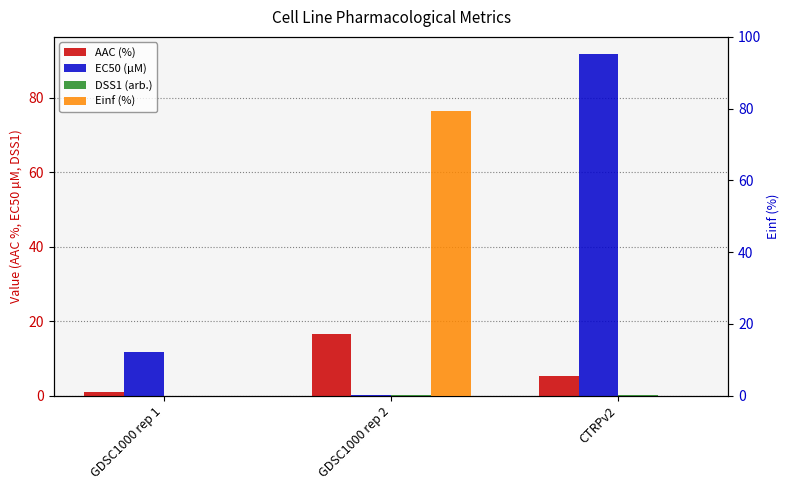

Does the chart contain stacked bars?

No